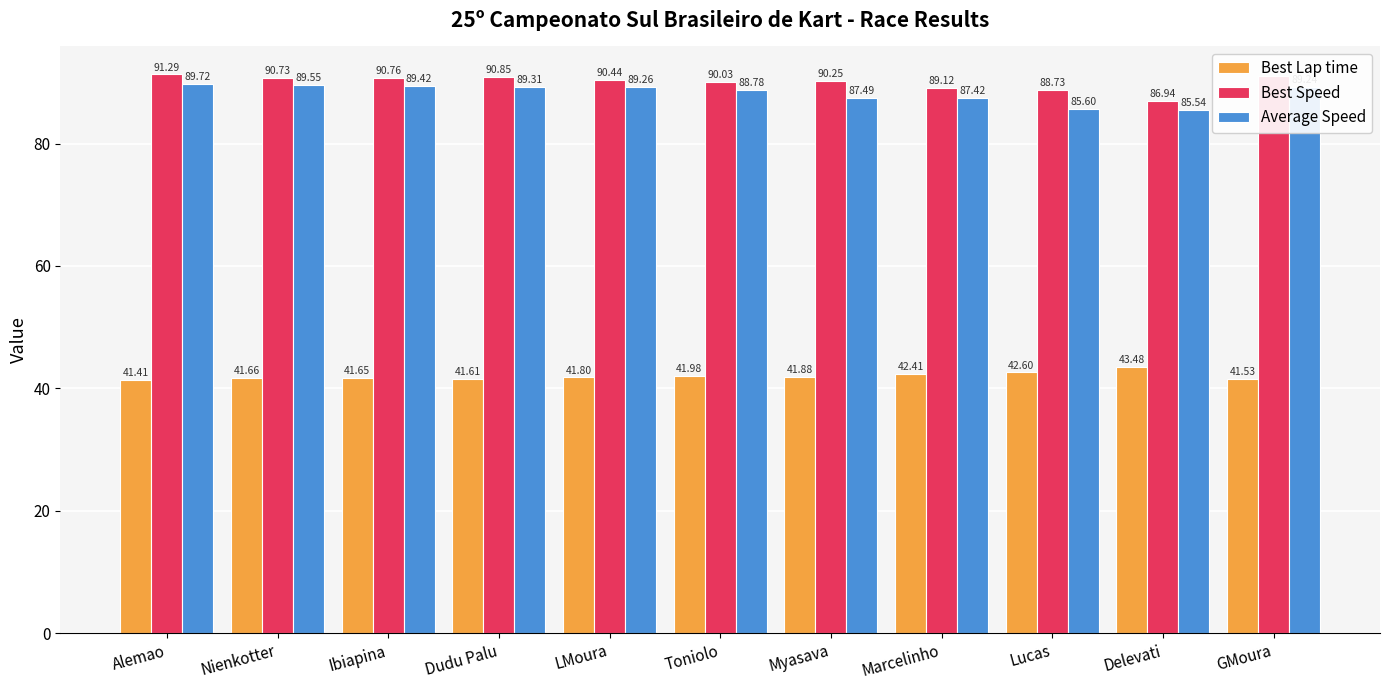

At which category is the sum across all series the highest?

Alemao